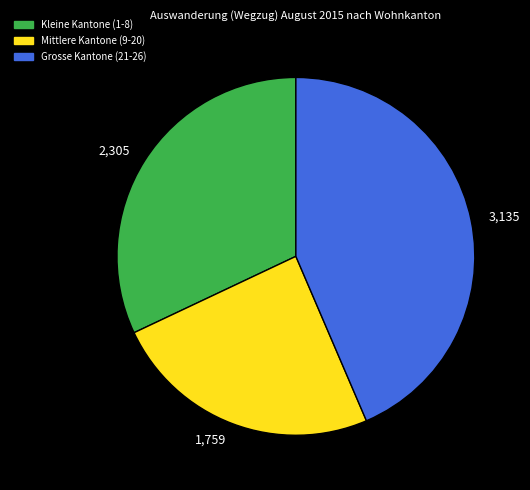

Rank the categories by value from highest to lowest.

3,135, 2,305, 1,759